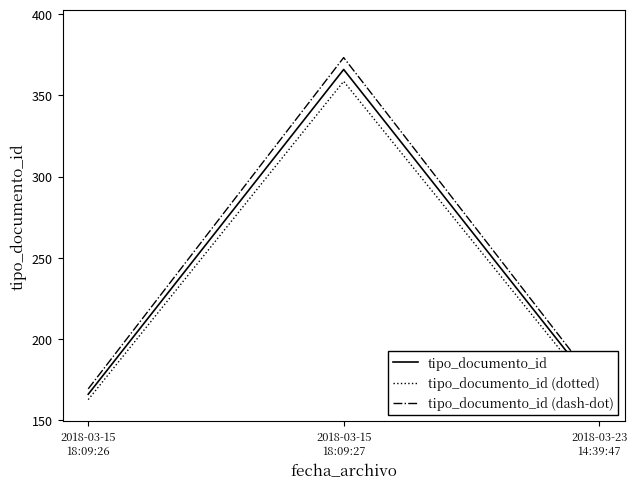

True or false: tipo_documento_id (dash-dot) has a value of 269.7 at 2018-03-15
18:09:26.

False